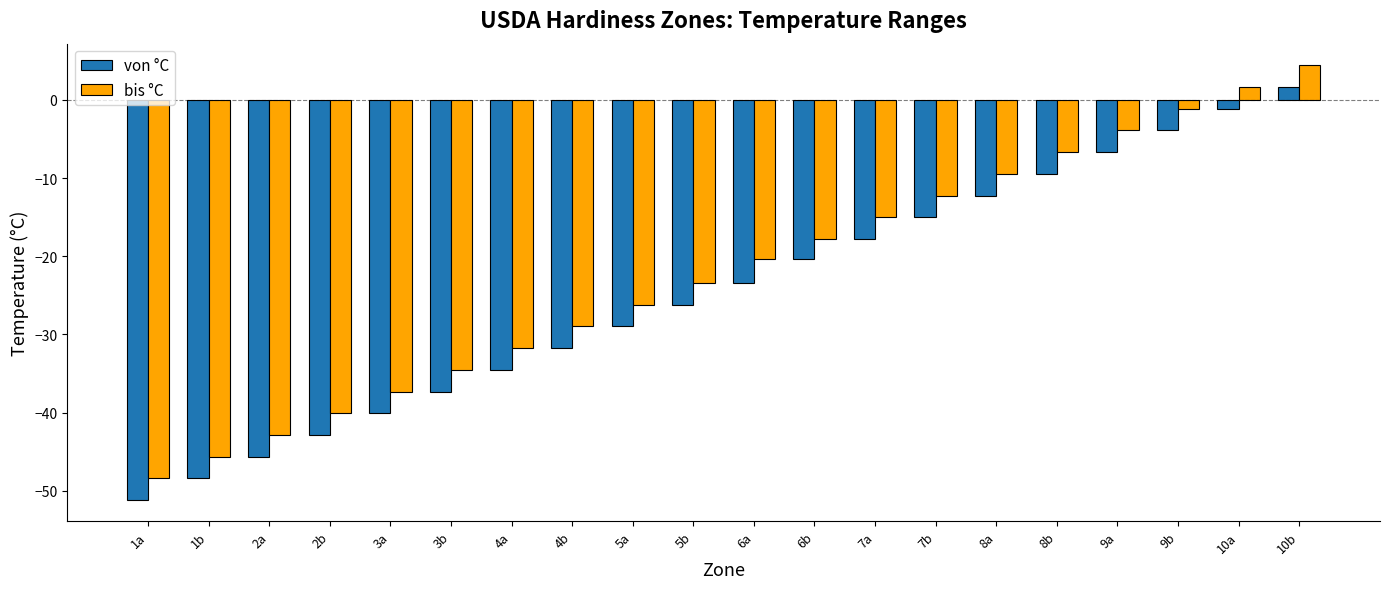

List the labels in order of von °C value, largest first.

10b, 10a, 9b, 9a, 8b, 8a, 7b, 7a, 6b, 6a, 5b, 5a, 4b, 4a, 3b, 3a, 2b, 2a, 1b, 1a